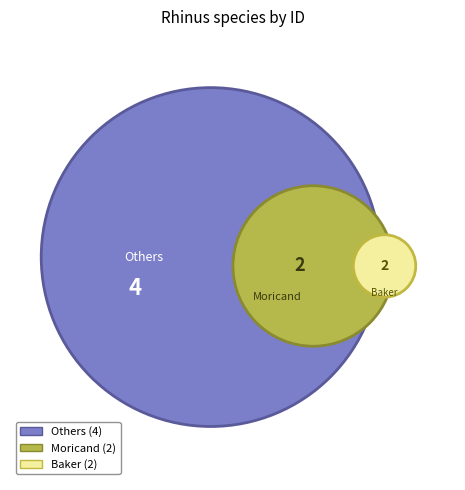

True or false: Rhinus rochai accounts for 8% of the total.

False